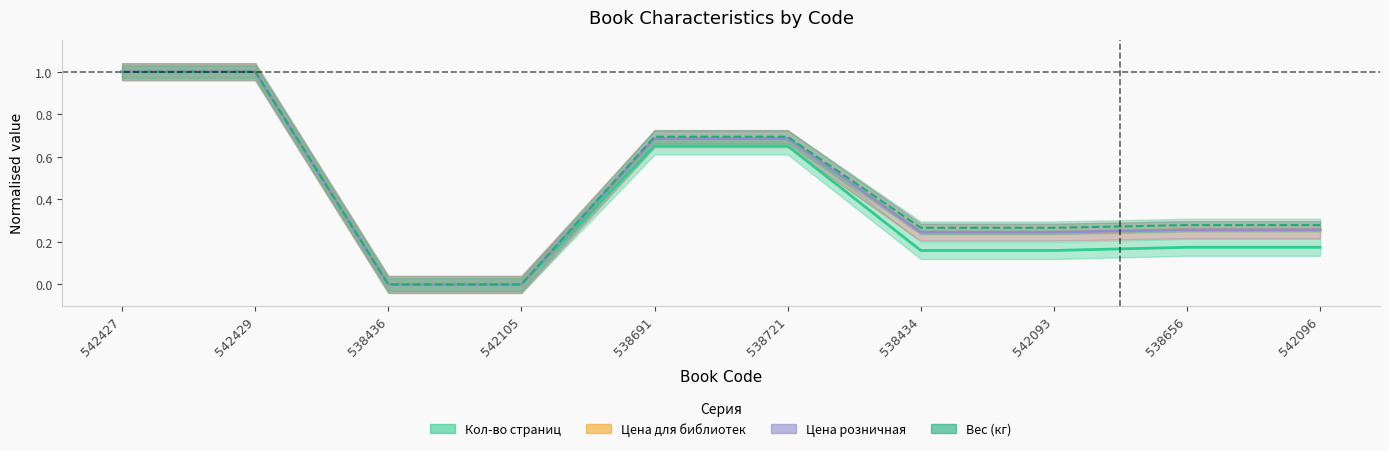

How many series are shown in this chart?

4